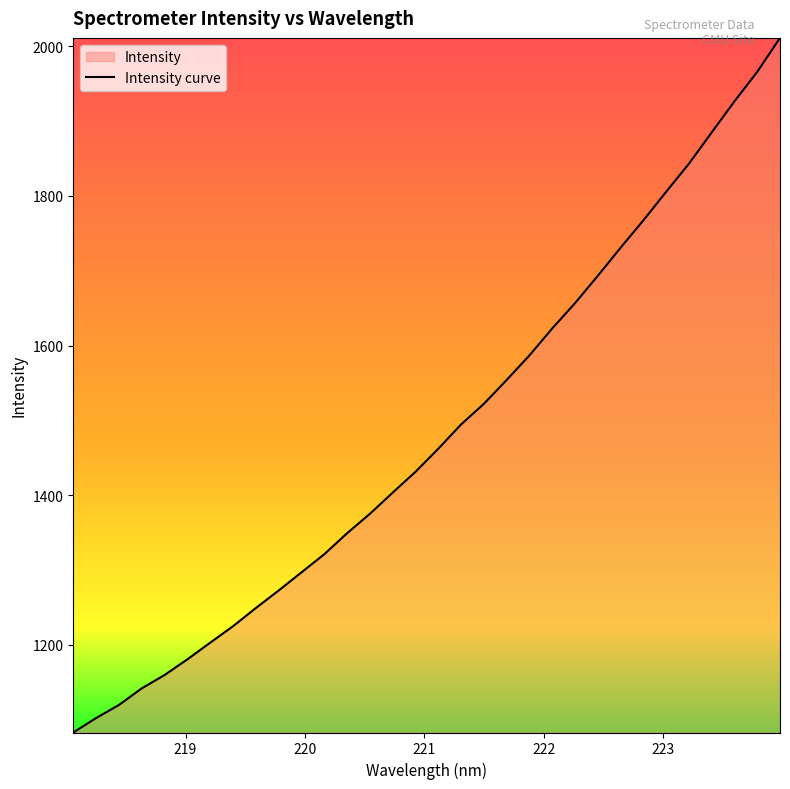

What is the difference between the maximum and minimum values?

928.1